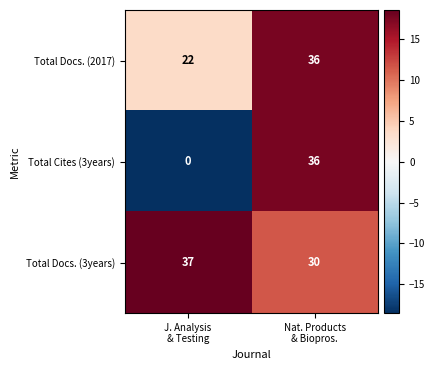

Which series changed the most between J. Analysis
& Testing and Nat. Products
& Biopros.?

Total Cites (3years)